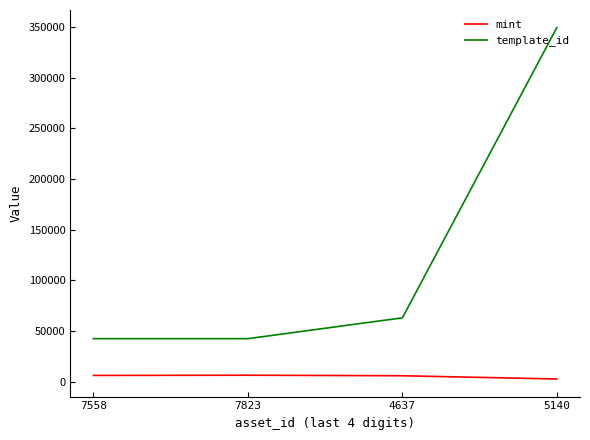

Is the value of template_id at 4637 greater than the value of mint at 4637?

Yes